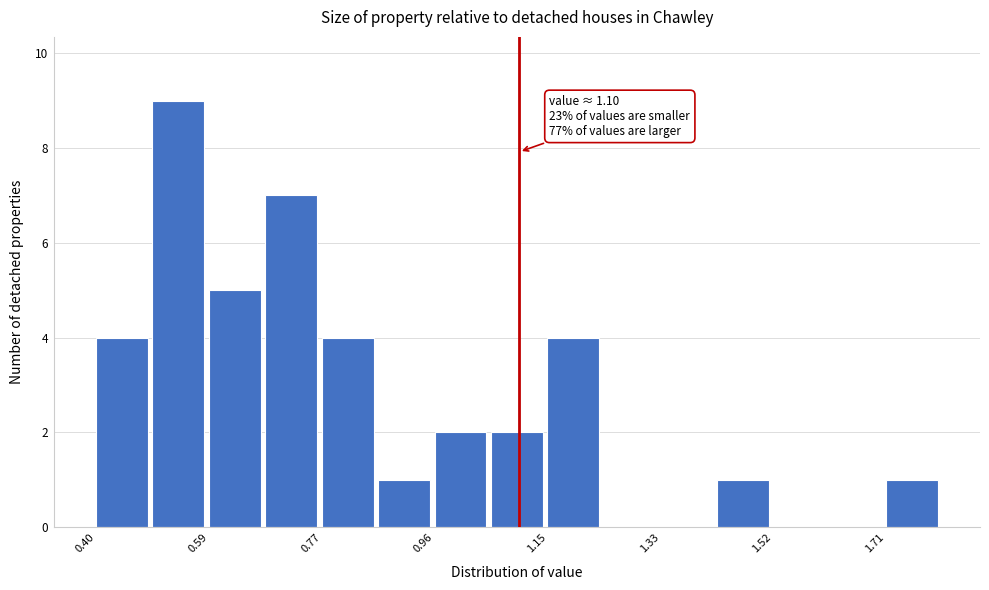

Which range on the x-axis has the tallest bar?

0.50 to 0.58